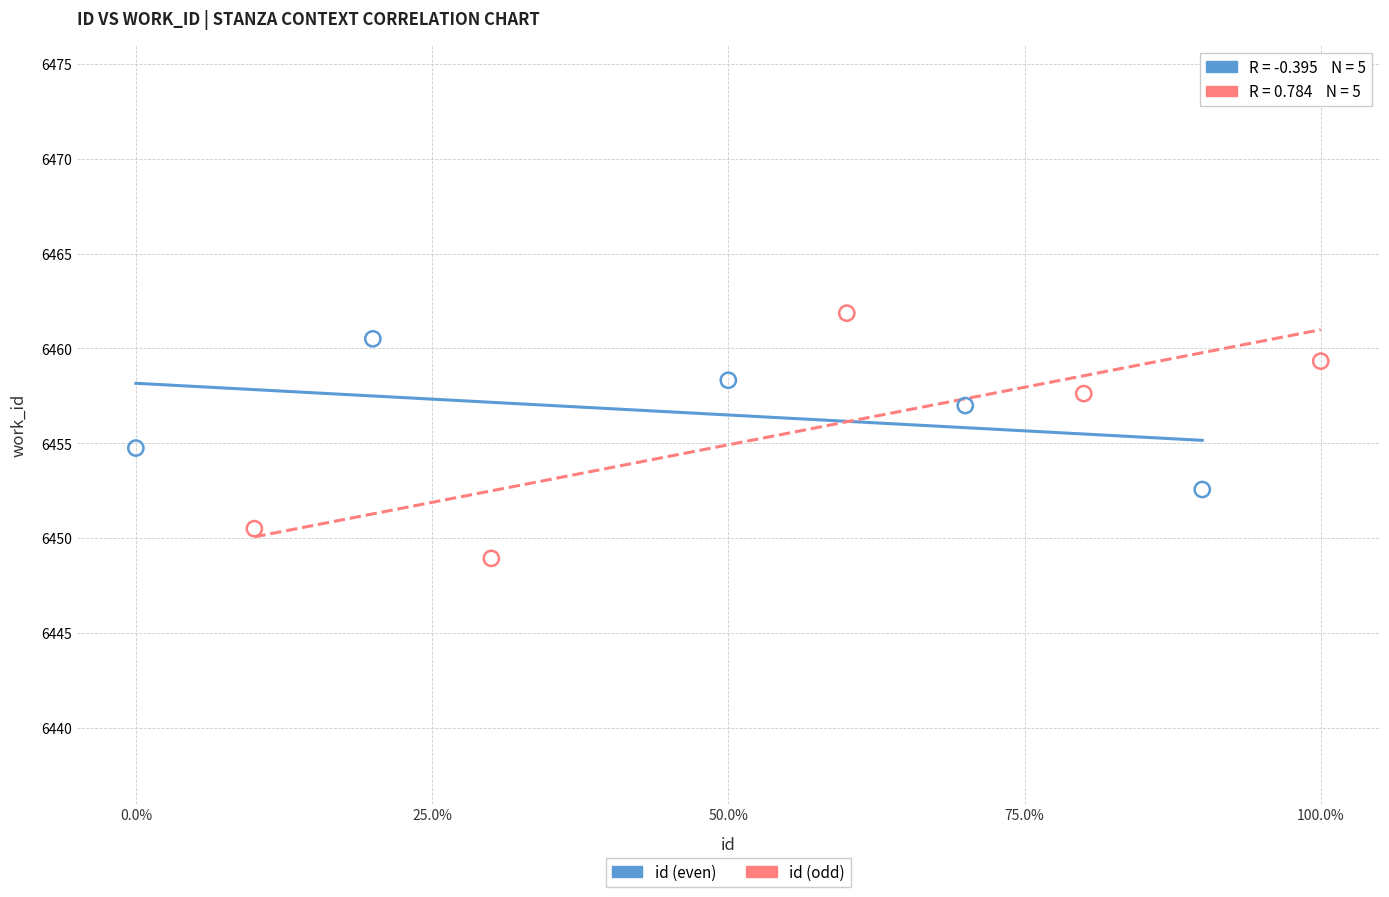

Which series has the largest Y range (max minus min)?

id (odd)